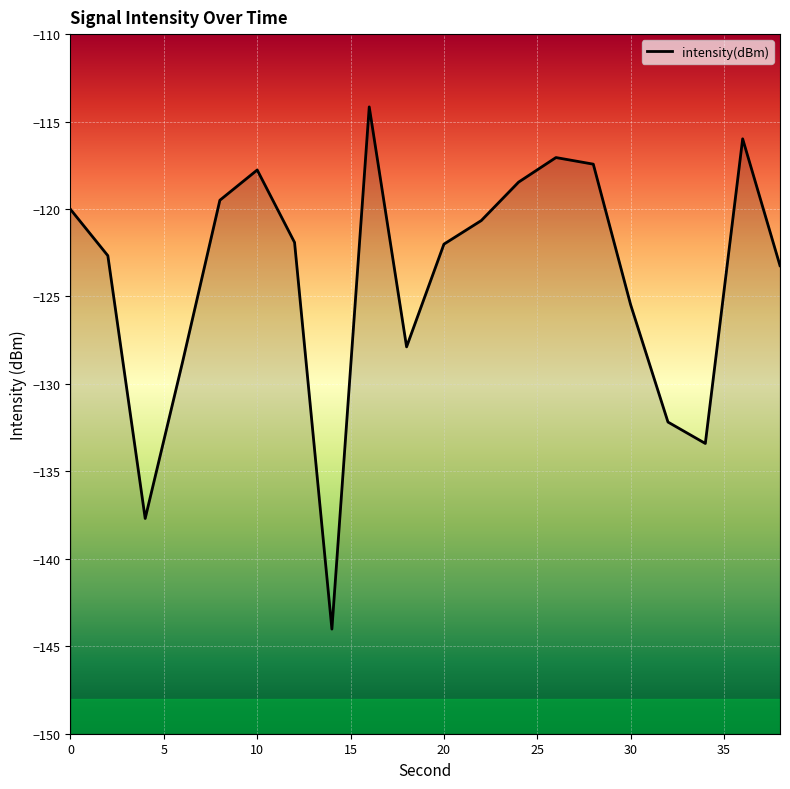

What is the maximum value shown in the chart?

-114.2